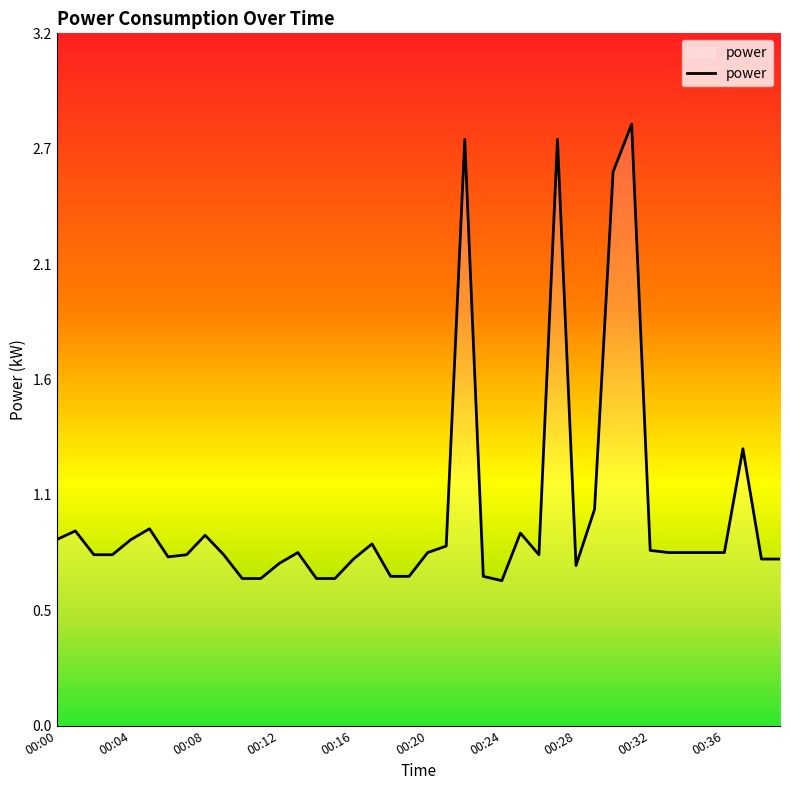

Does the chart have visible grid lines?

No